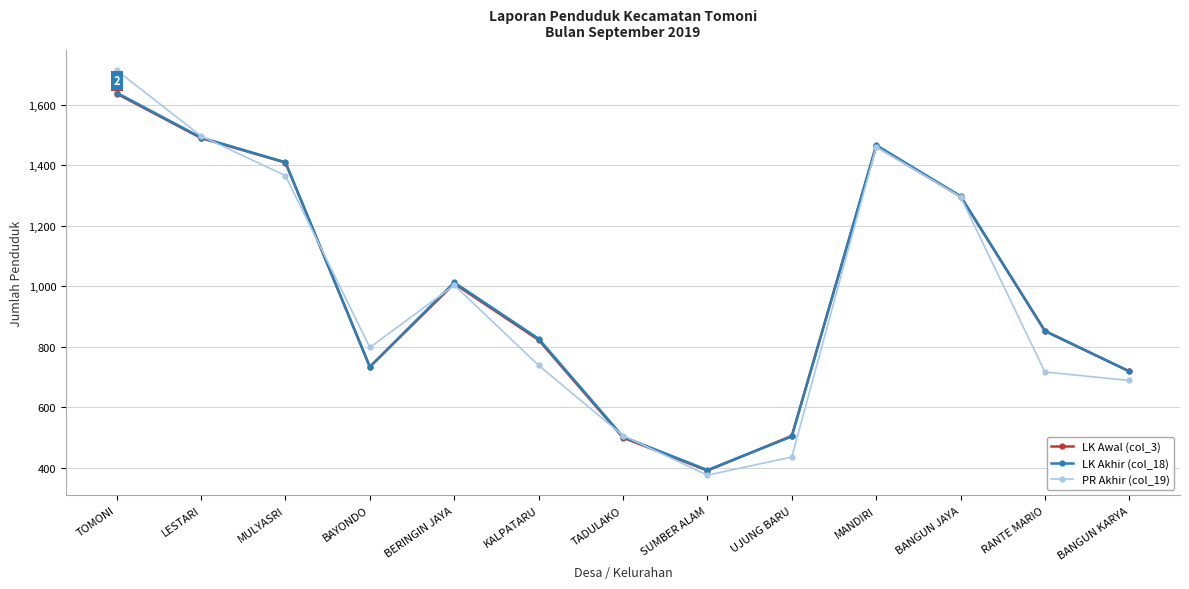

What position from the right is MULYASRI?

11